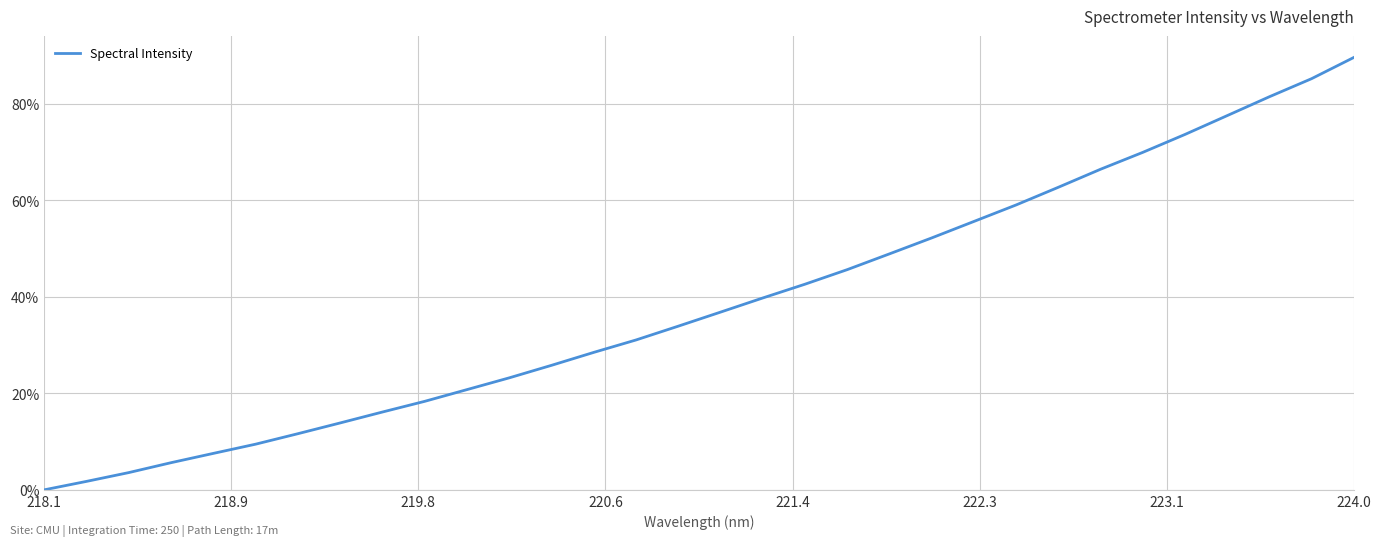

What is the maximum value shown in the chart?

89.5